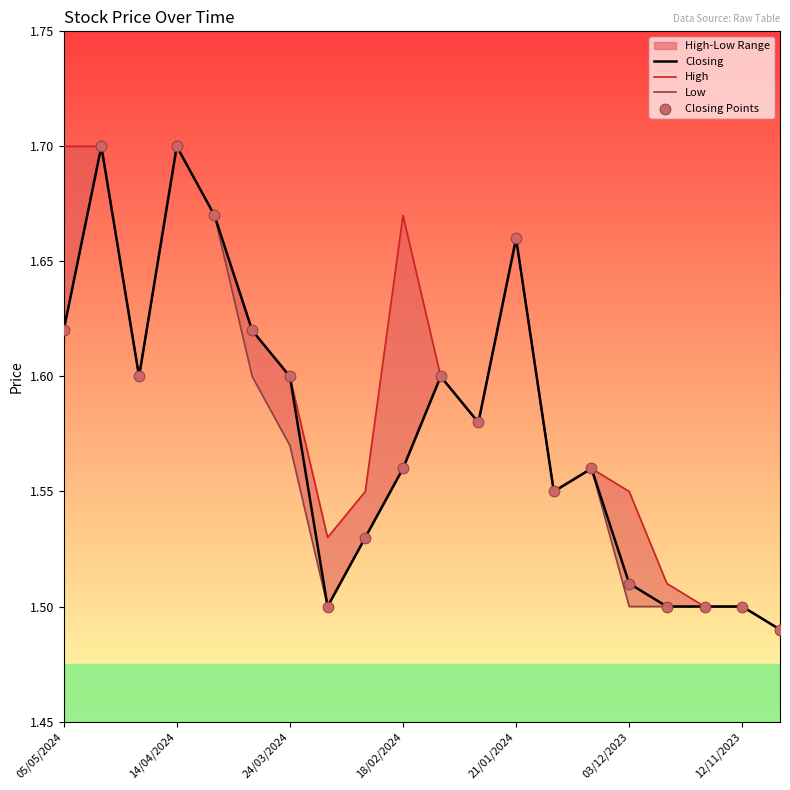

Is it true that Closing equals 2.8 at 14/04/2024?

False